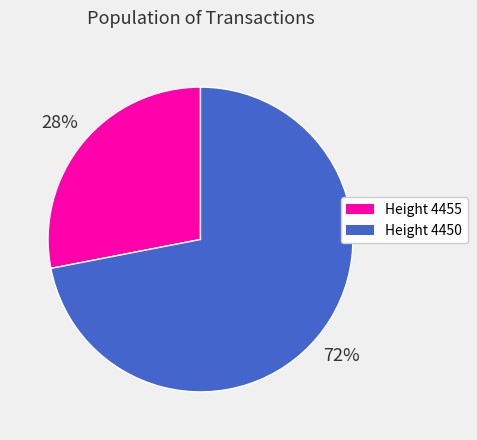

Do Height 4455 and Height 4450 together represent more than half of the pie?

Yes